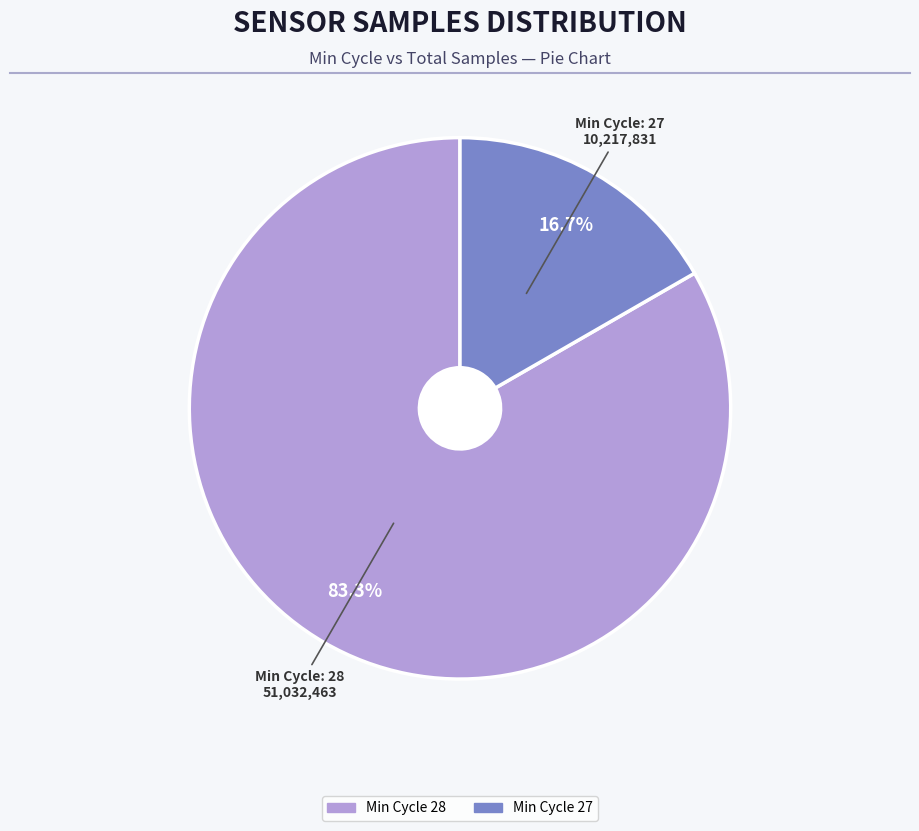

Is there a majority slice in this chart?

Yes